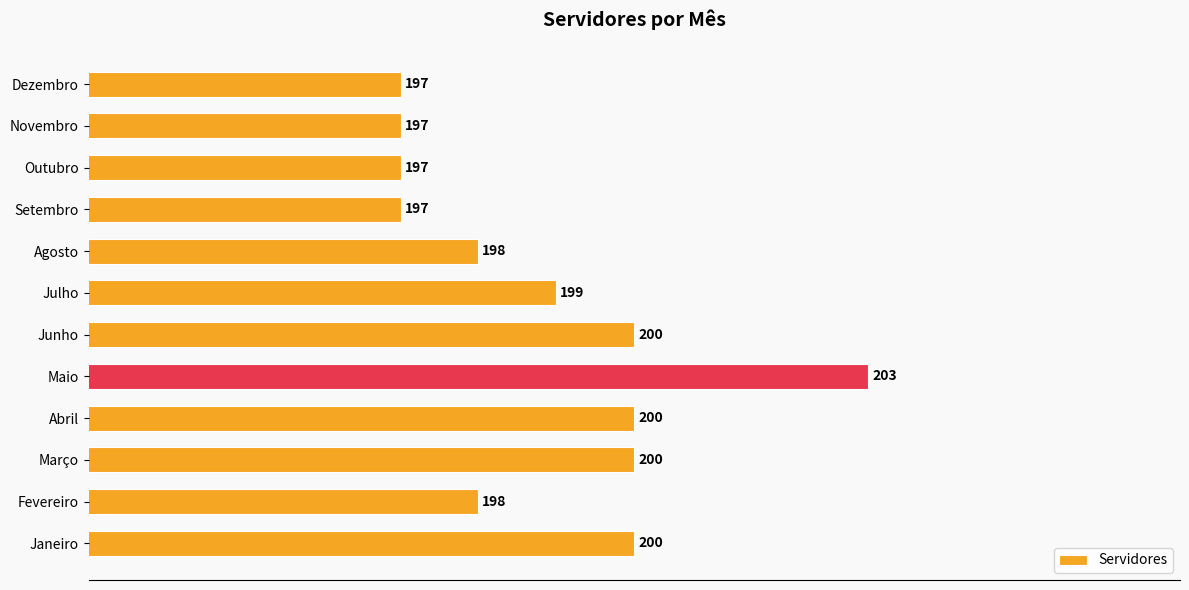

Are the bars grouped side by side (vs. stacked)?

No